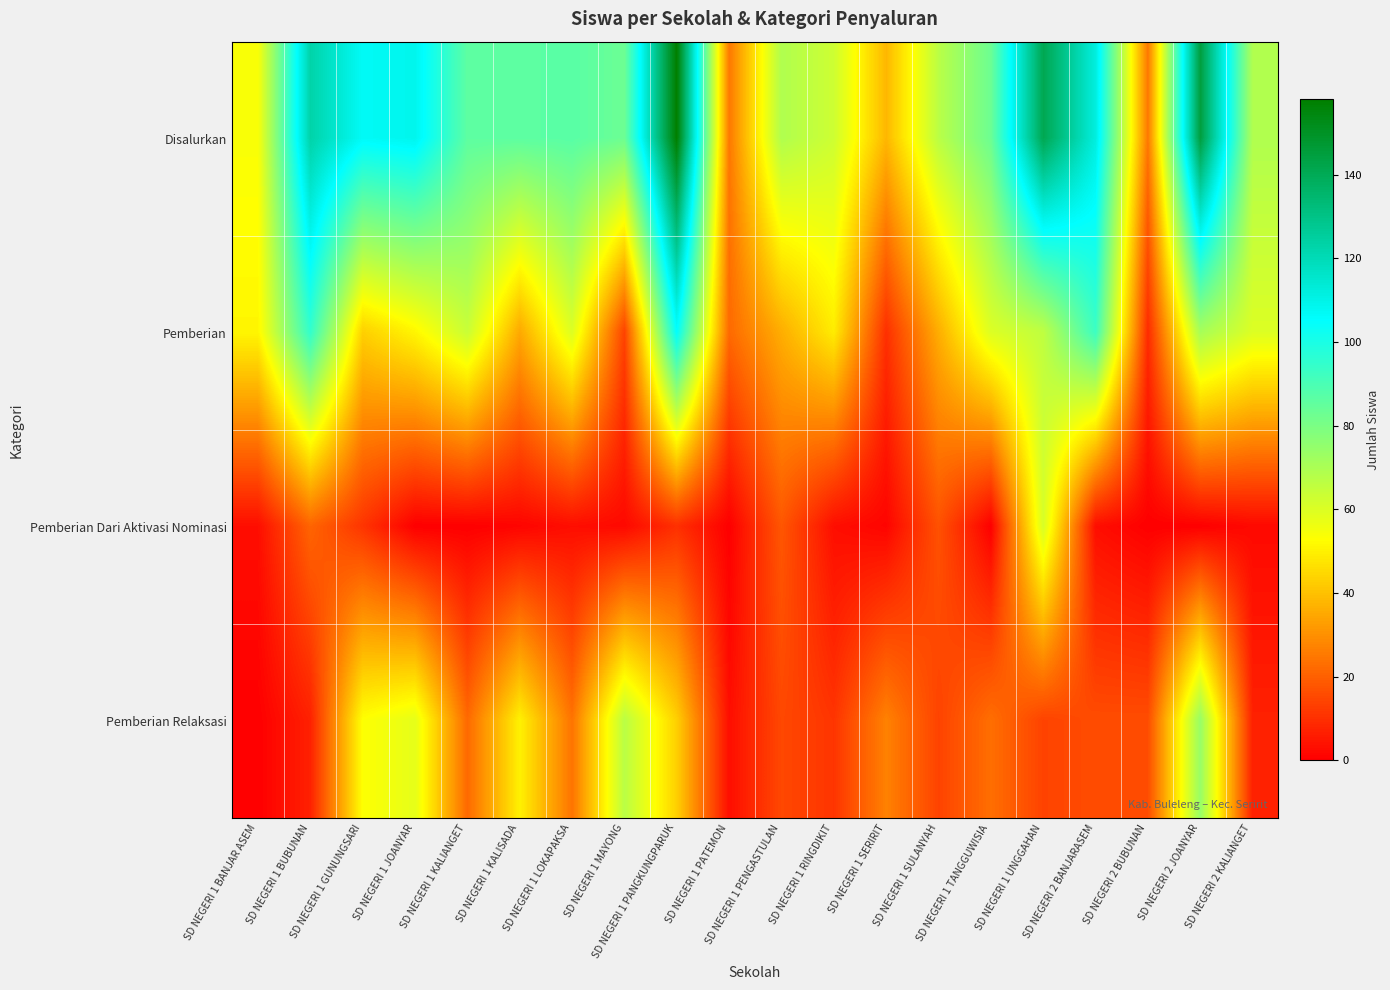

At which category is the sum across all series the highest?

SD NEGERI 1 PANGKUNGPARUK